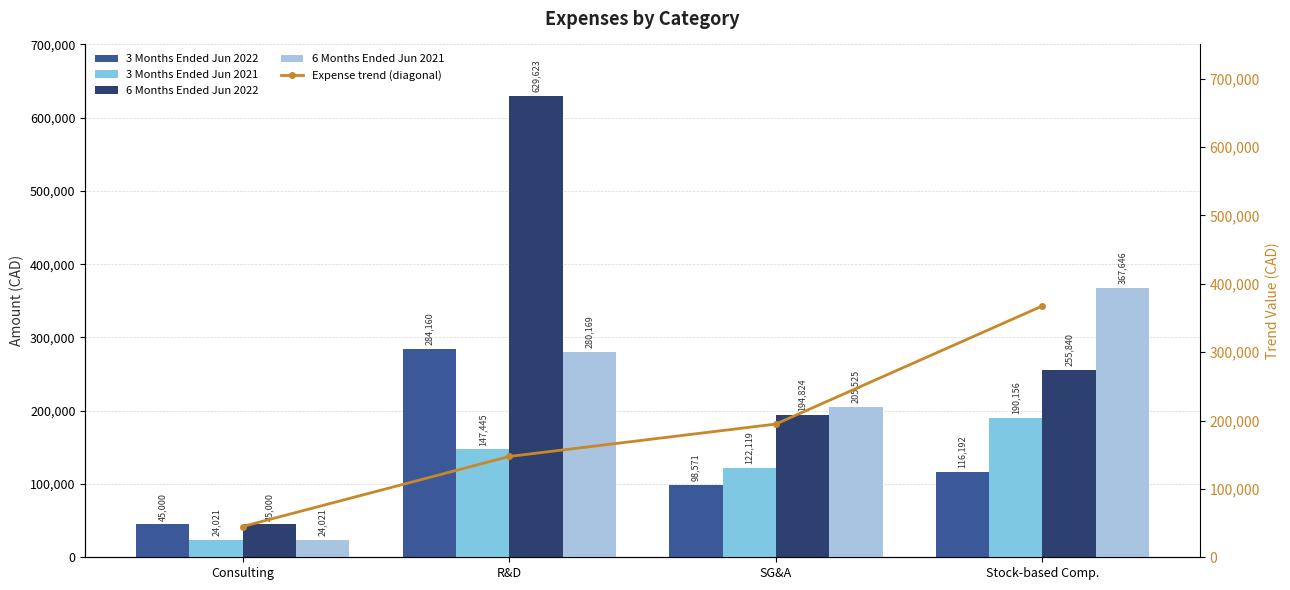

True or false: 6 Months Ended Jun 2021 has a value of 113993 at SG&A.

False